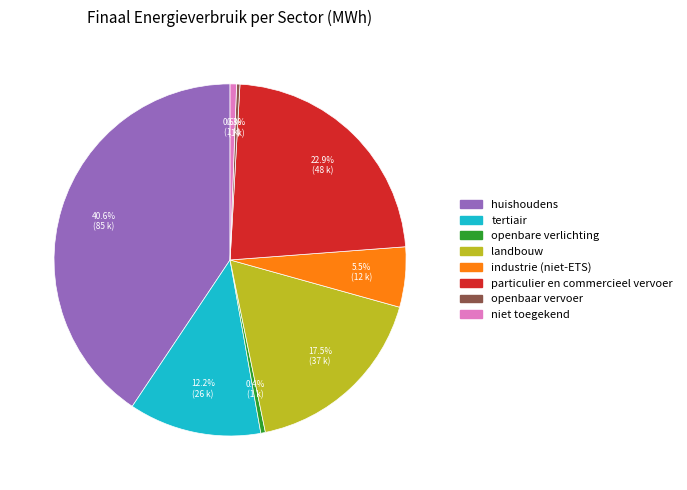

What is the total percentage of tertiair and huishoudens?

52.8%